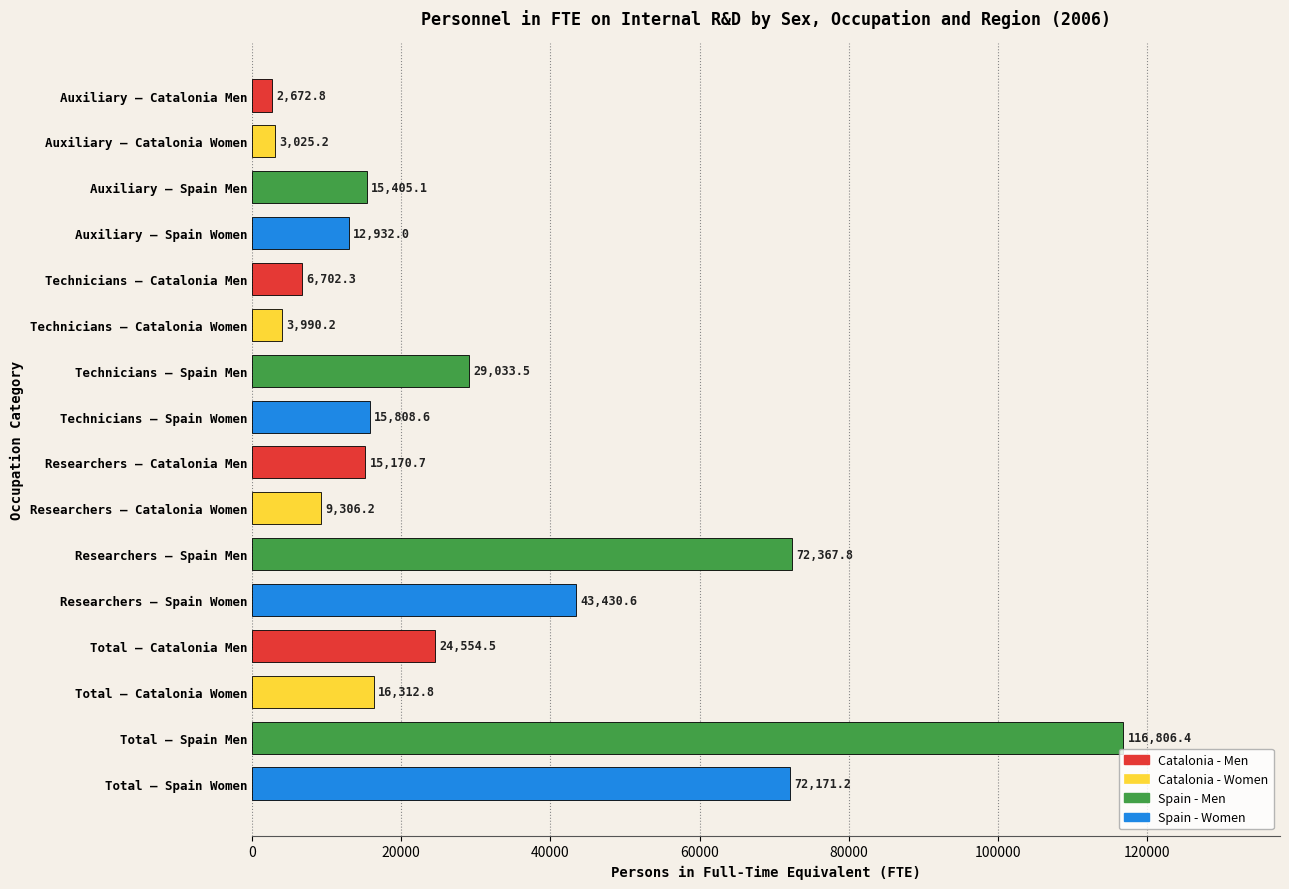

List the labels in order of value, largest first.

Total — Spain Men, Researchers — Spain Men, Total — Spain Women, Researchers — Spain Women, Technicians — Spain Men, Total — Catalonia Men, Total — Catalonia Women, Technicians — Spain Women, Auxiliary — Spain Men, Researchers — Catalonia Men, Auxiliary — Spain Women, Researchers — Catalonia Women, Technicians — Catalonia Men, Technicians — Catalonia Women, Auxiliary — Catalonia Women, Auxiliary — Catalonia Men